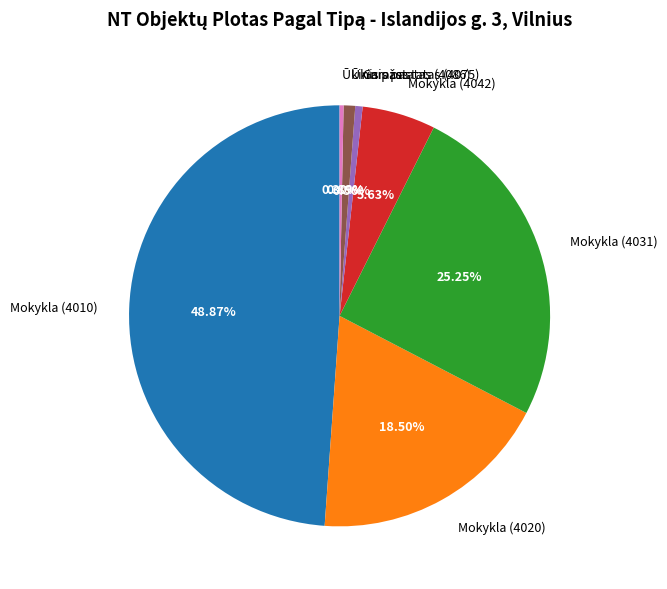

To the nearest percent, what is the difference between the largest and smallest slice percentages?

49%